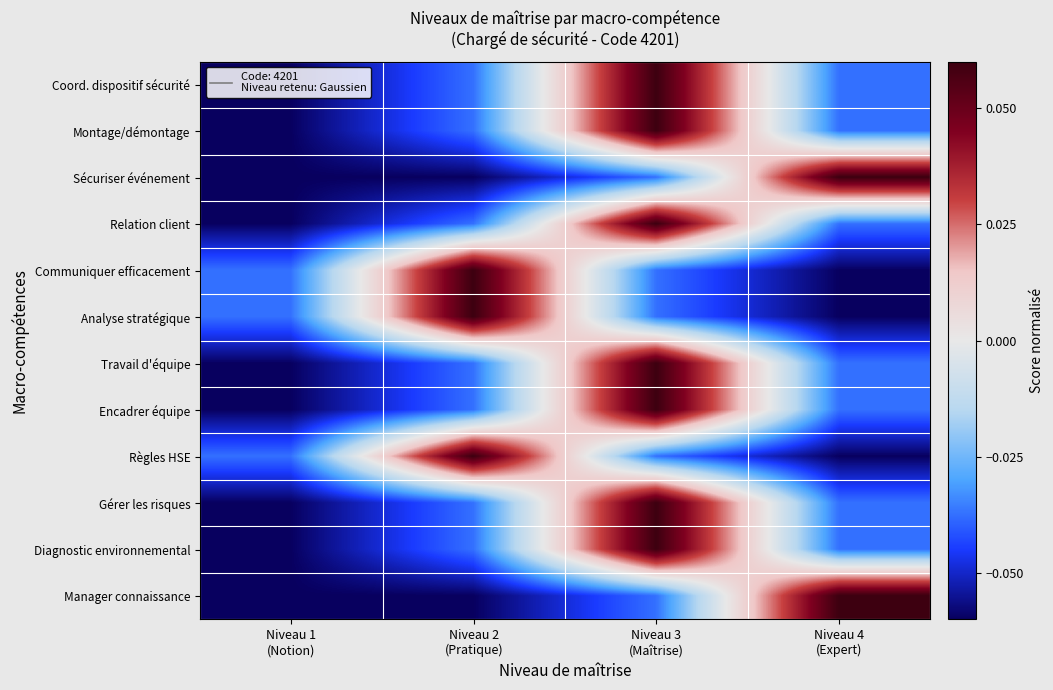

What is the total value across all series at Niveau 4
(Expert)?

-0.3